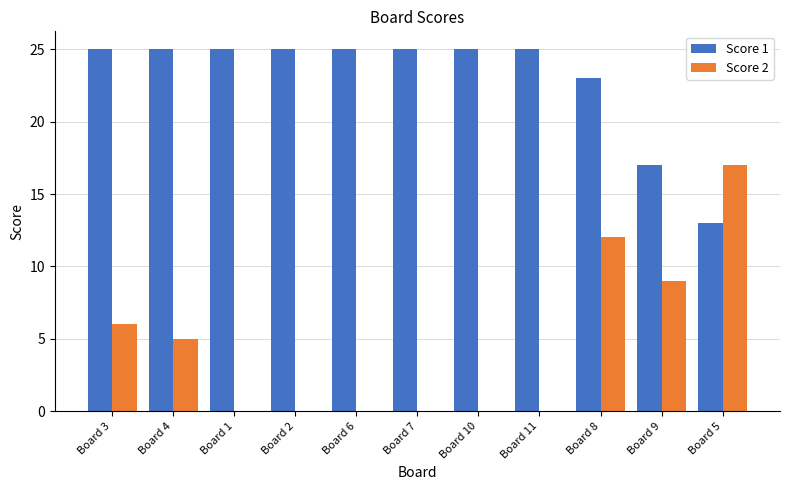

What is the highest value of the Score 1 series?

25